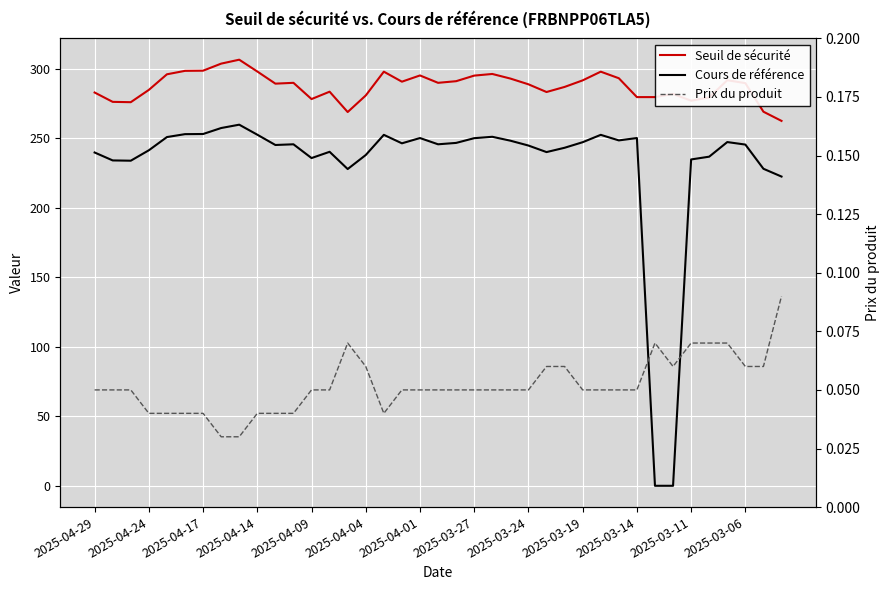

What are all the series names shown in the legend?

Seuil de sécurité, Cours de référence, Prix du produit